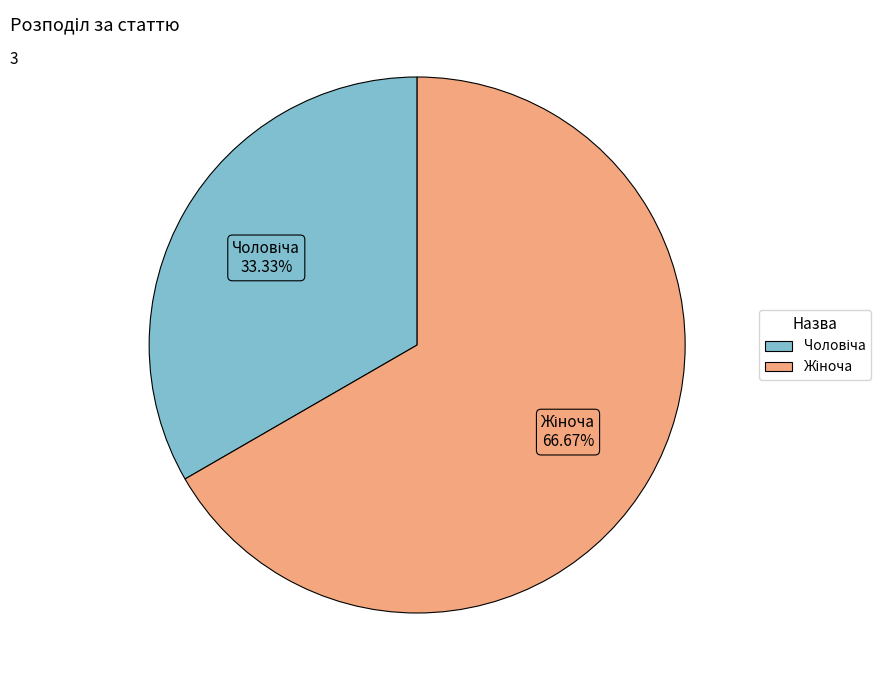

Does any single category account for the majority?

Yes